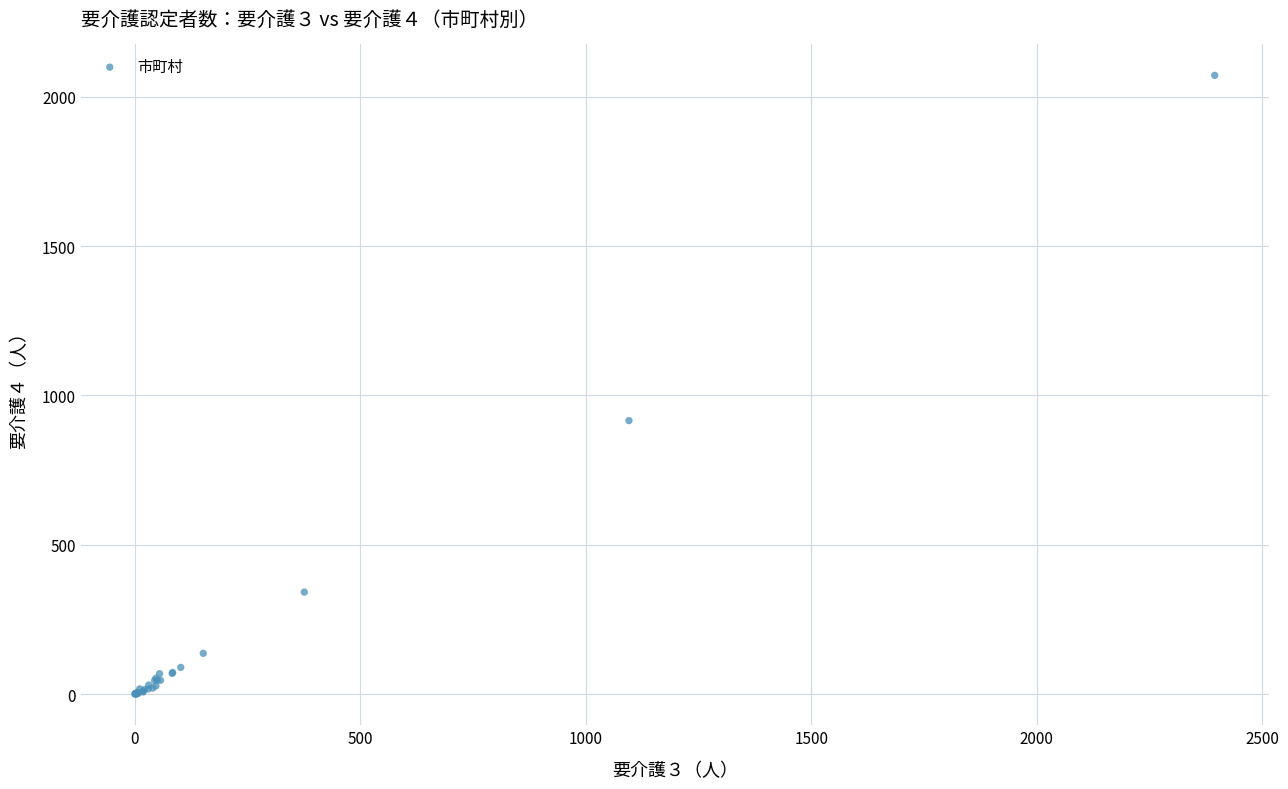

What Y value in the scatter plot is closest to 1035?

916